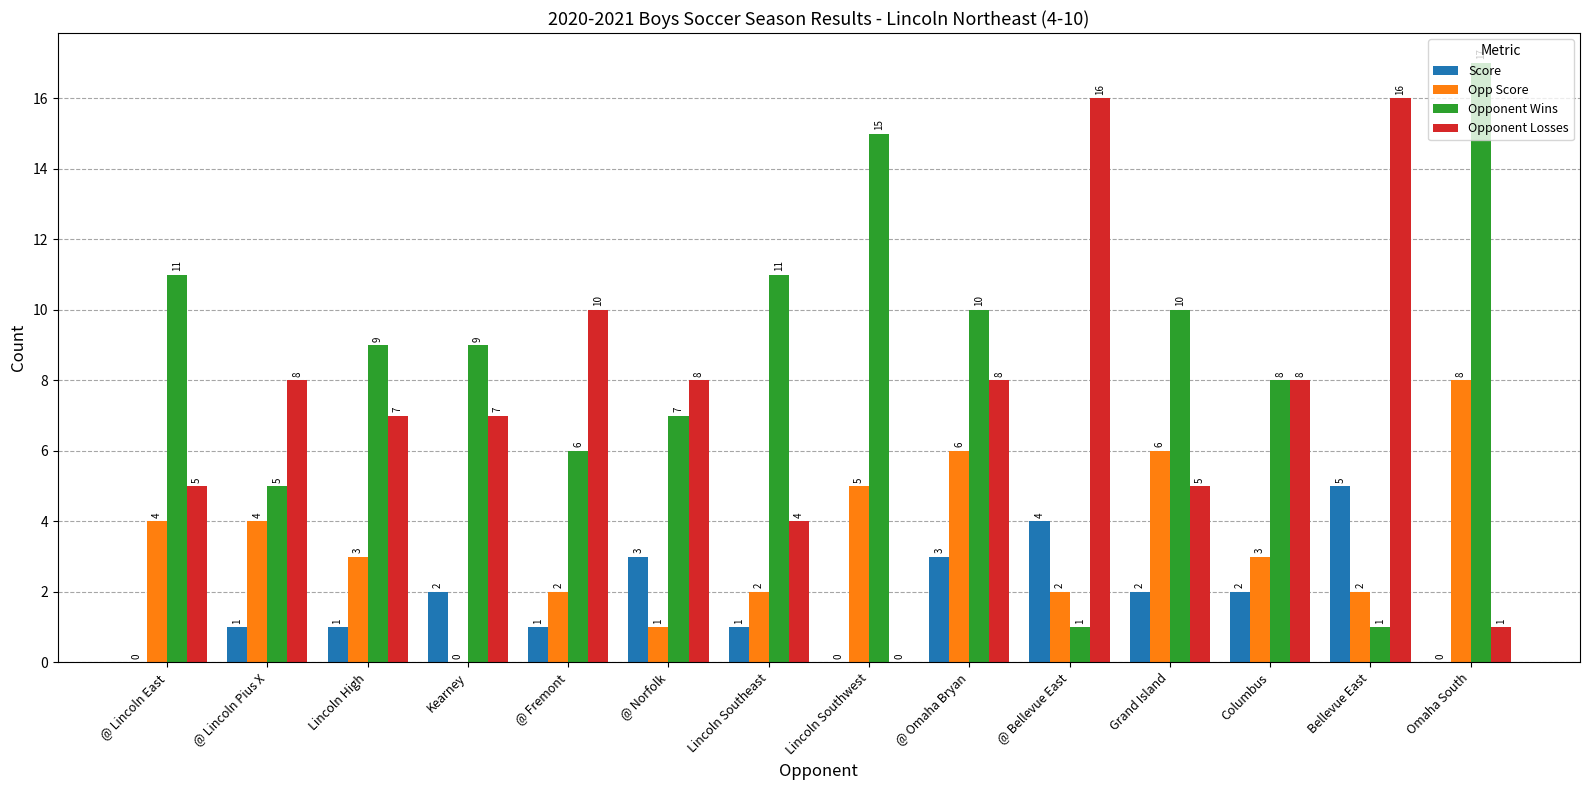

Reading left to right, extract all data points from this chart.

Score: @ Lincoln East=0	@ Lincoln Pius X=1	Lincoln High=1	Kearney=2	@ Fremont=1	@ Norfolk=3	Lincoln Southeast=1	Lincoln Southwest=0	@ Omaha Bryan=3	@ Bellevue East=4	Grand Island=2	Columbus=2	Bellevue East=5	Omaha South=0
Opp Score: @ Lincoln East=4	@ Lincoln Pius X=4	Lincoln High=3	Kearney=0	@ Fremont=2	@ Norfolk=1	Lincoln Southeast=2	Lincoln Southwest=5	@ Omaha Bryan=6	@ Bellevue East=2	Grand Island=6	Columbus=3	Bellevue East=2	Omaha South=8
Opponent Wins: @ Lincoln East=11	@ Lincoln Pius X=5	Lincoln High=9	Kearney=9	@ Fremont=6	@ Norfolk=7	Lincoln Southeast=11	Lincoln Southwest=15	@ Omaha Bryan=10	@ Bellevue East=1	Grand Island=10	Columbus=8	Bellevue East=1	Omaha South=17
Opponent Losses: @ Lincoln East=5	@ Lincoln Pius X=8	Lincoln High=7	Kearney=7	@ Fremont=10	@ Norfolk=8	Lincoln Southeast=4	Lincoln Southwest=0	@ Omaha Bryan=8	@ Bellevue East=16	Grand Island=5	Columbus=8	Bellevue East=16	Omaha South=1